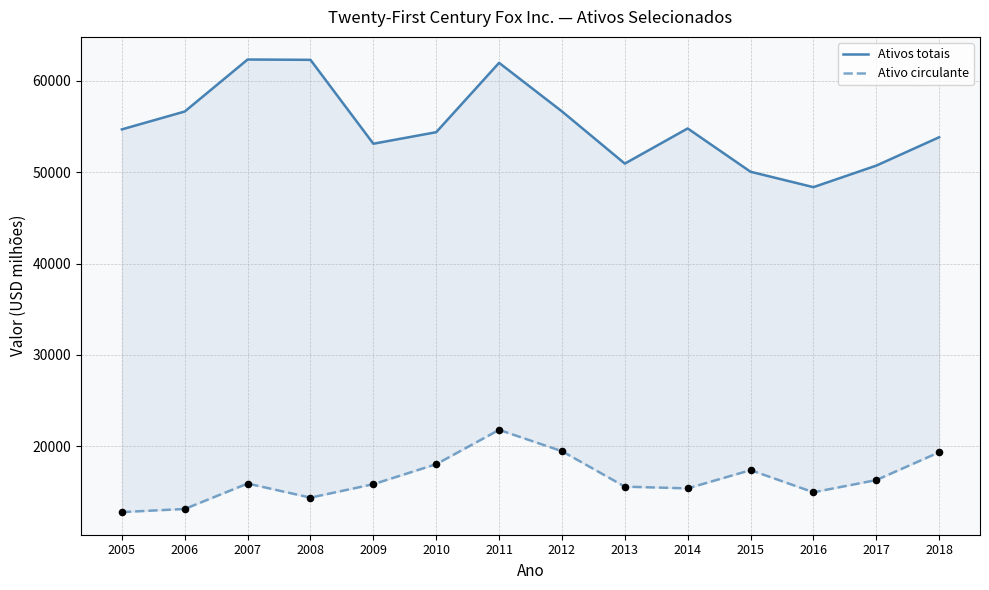

At which category is the sum across all series the highest?

2011